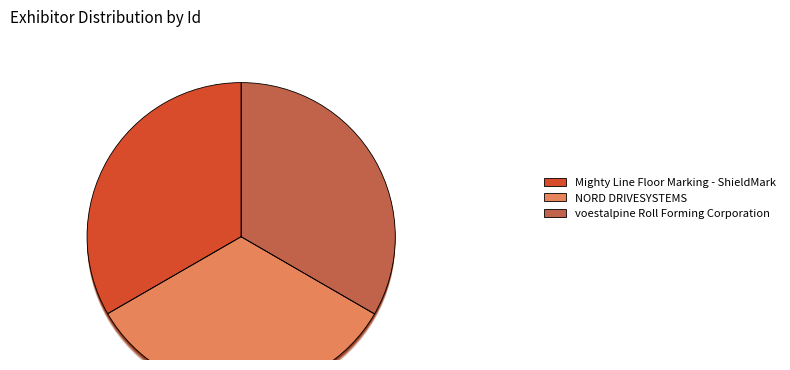

To the nearest percent, what is the combined percentage of voestalpine Roll Forming Corporation and Mighty Line Floor Marking - ShieldMark?

67%